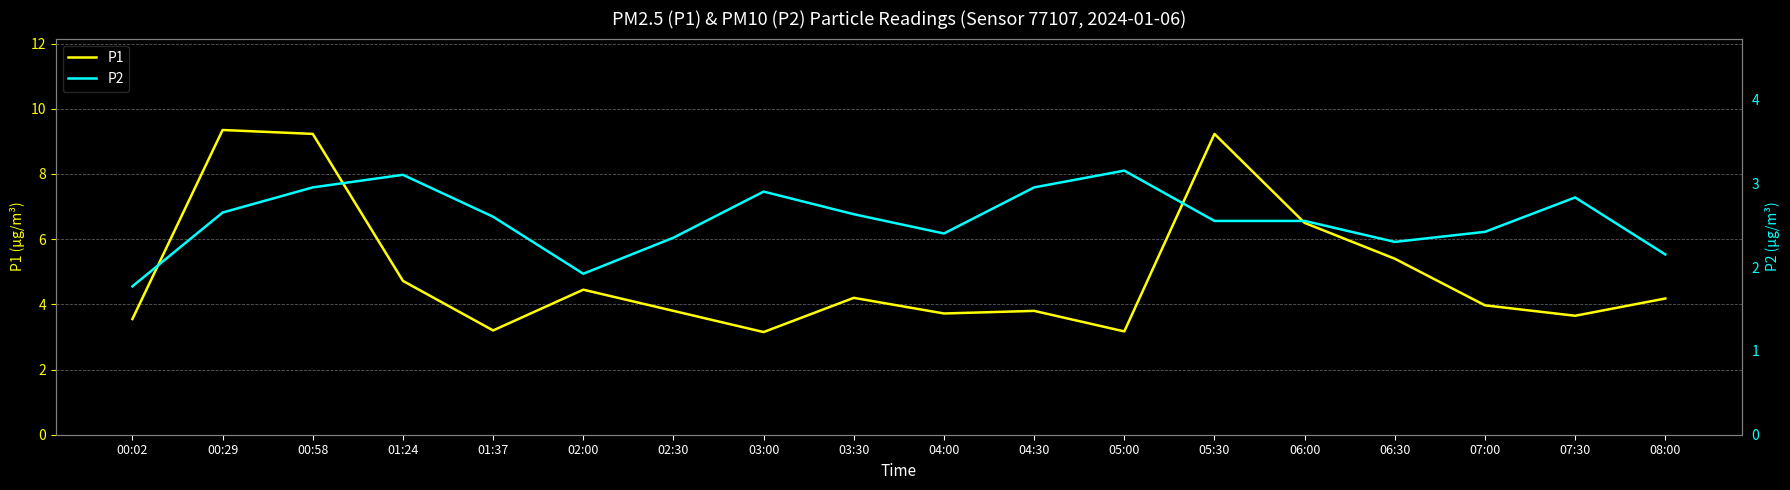

Between 02:00 and 03:00, which series saw the biggest shift?

P1